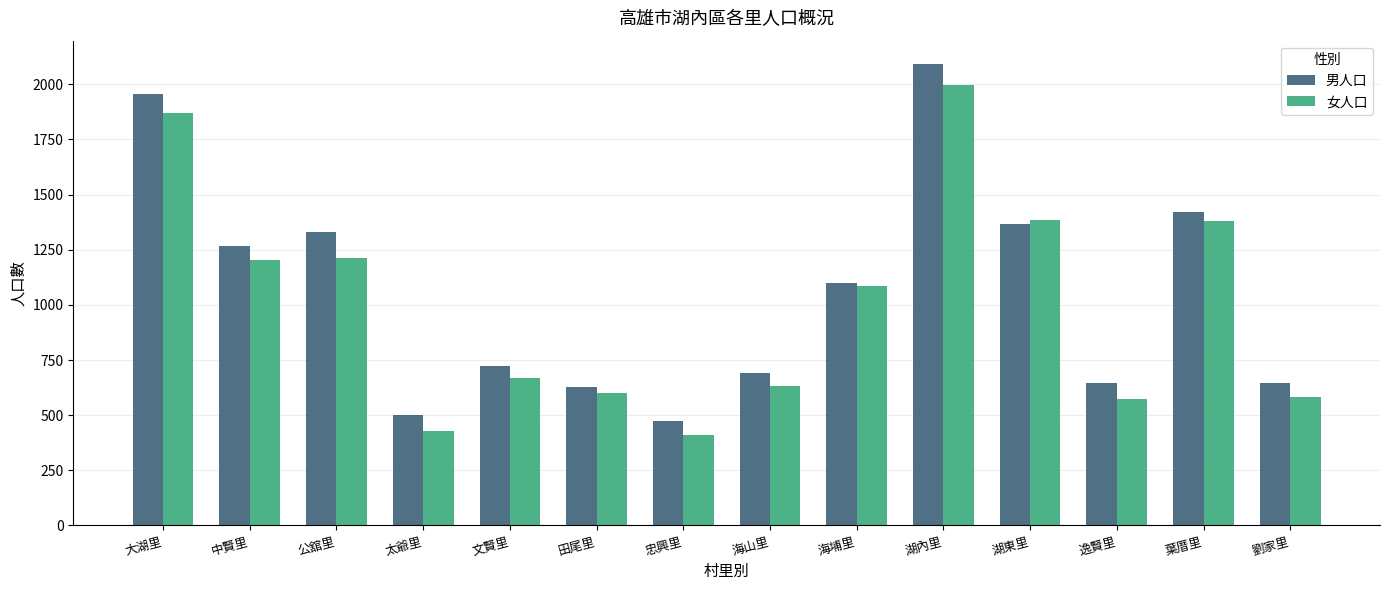

What are all the series names shown in the legend?

男人口, 女人口